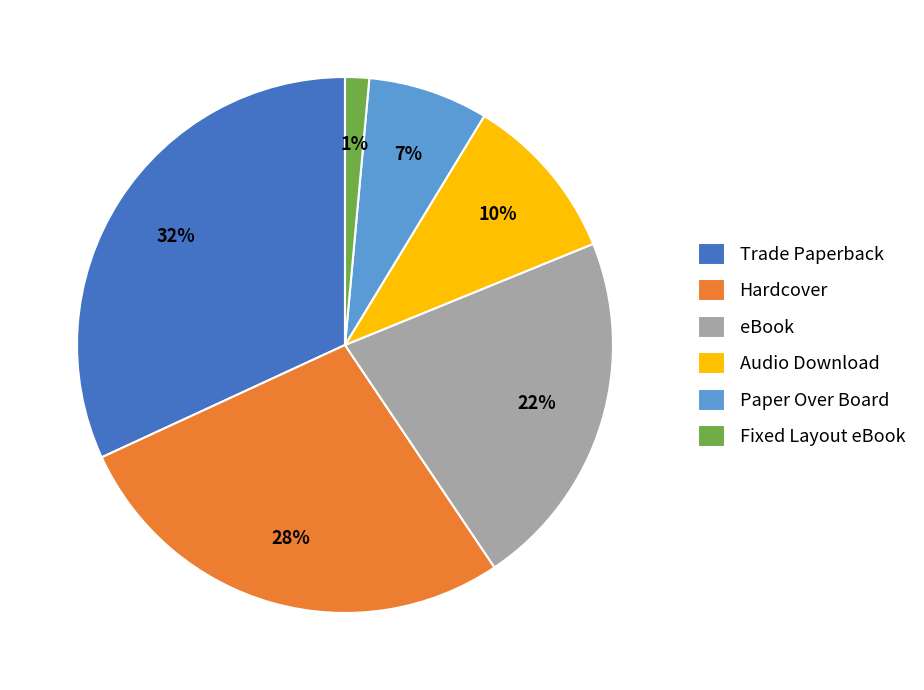

Which category has the smallest portion of the pie?

Fixed Layout eBook